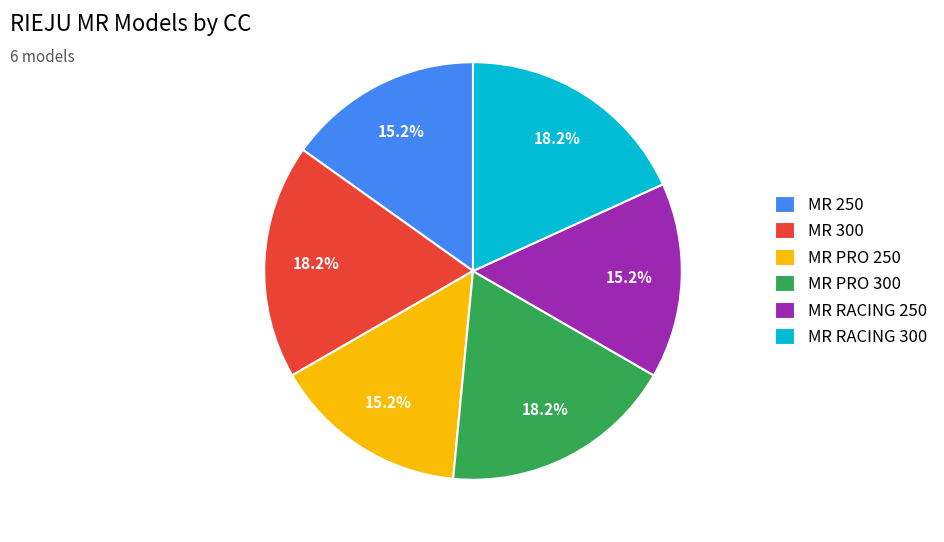

What percentage is the MR PRO 250 slice, to the nearest percent?

15%